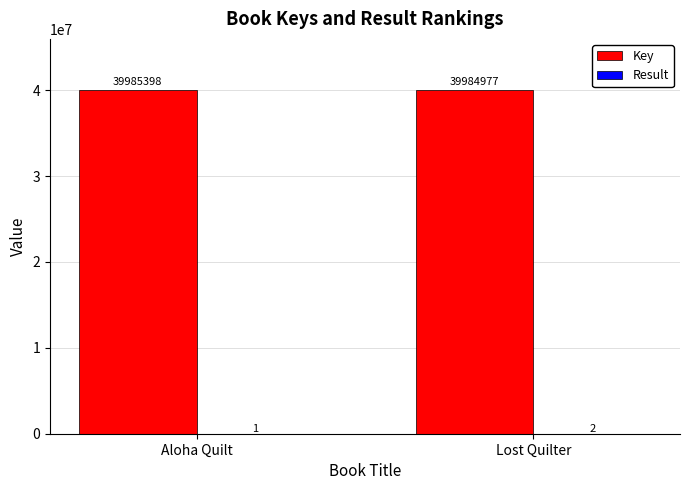

Between Aloha Quilt and Lost Quilter, which series saw the biggest shift?

Key